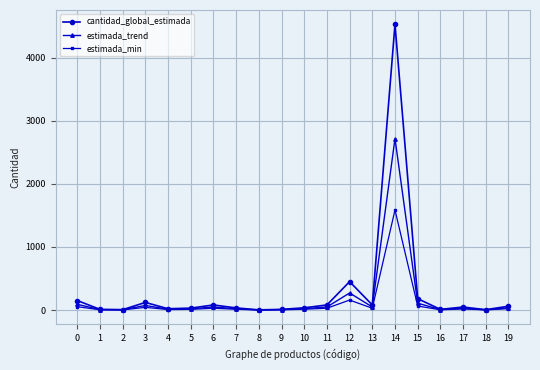

True or false: estimada_min has more than 0 points higher than both neighbors.

True